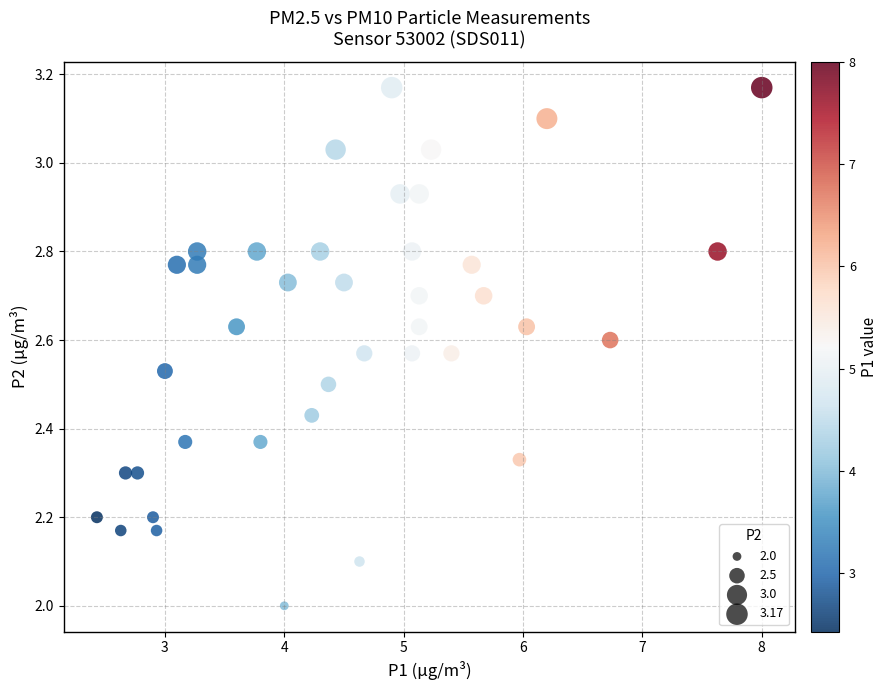

What is the range of Y values (max minus min)?

1.2